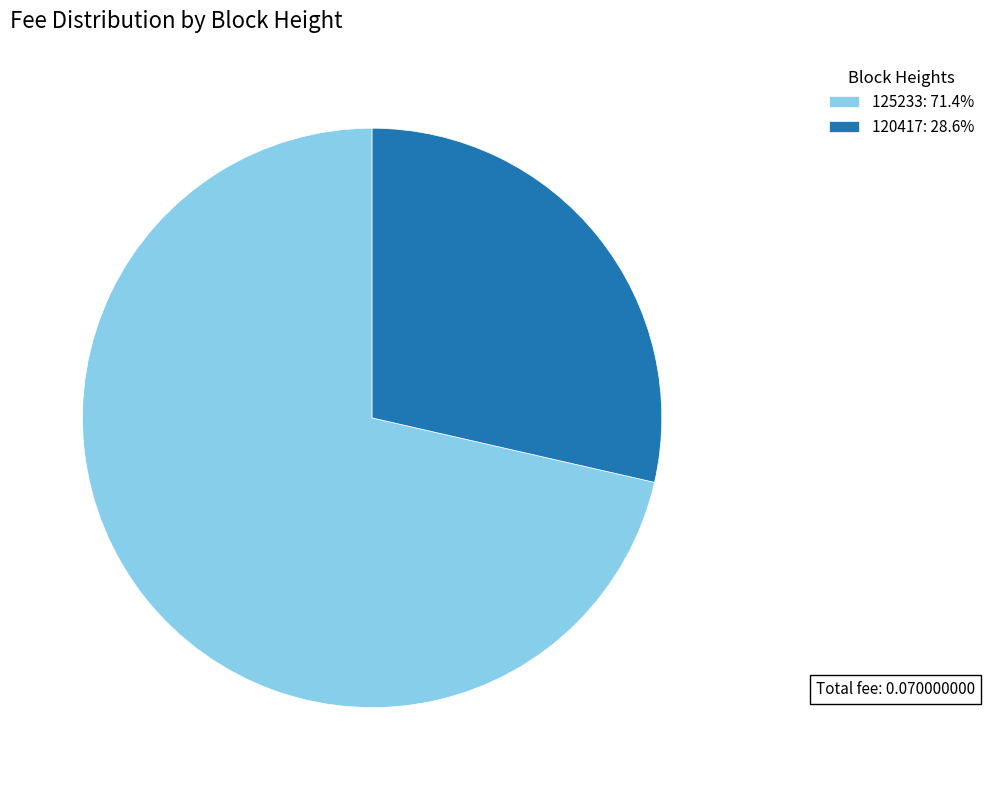

How many segments does this pie chart have?

2